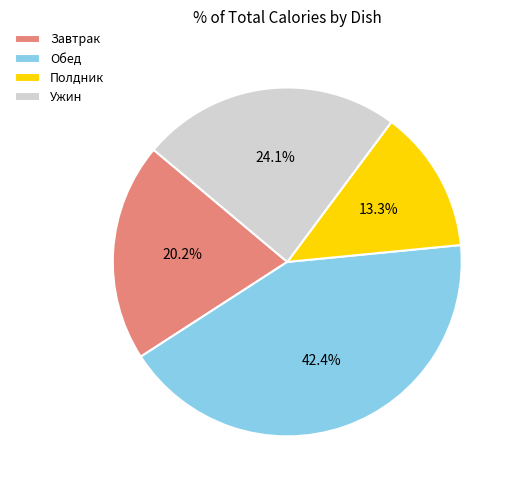

Approximately how many times larger is the value at Ужин compared to Обед?

0.6